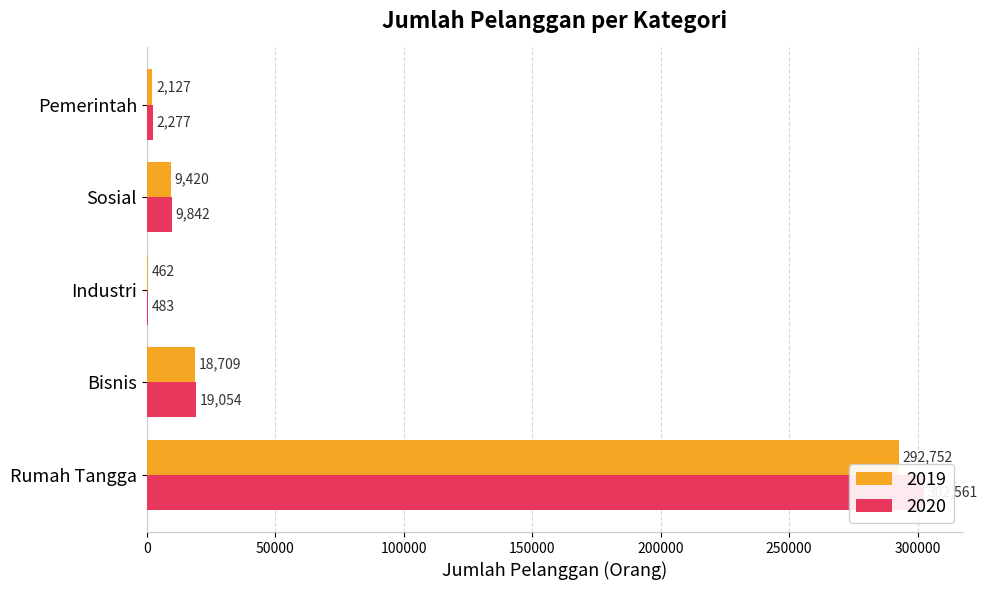

What are all the series names shown in the legend?

2019, 2020